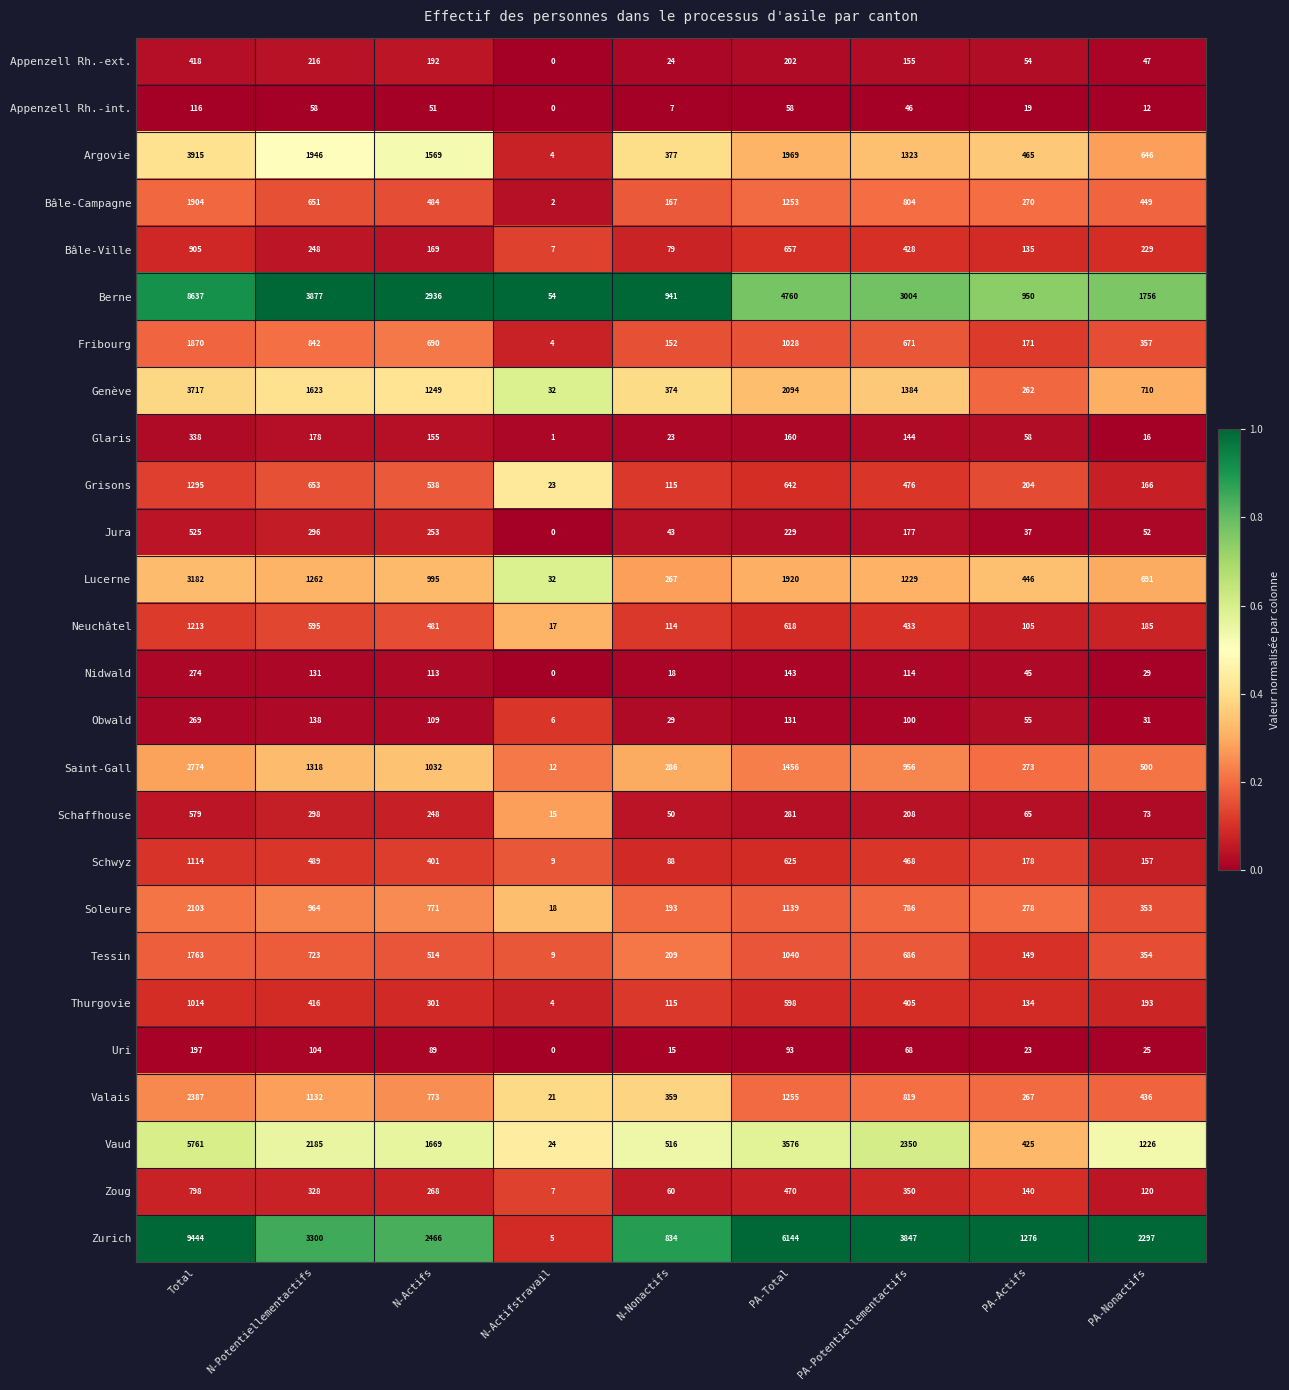

What is the greatest value displayed?

9444